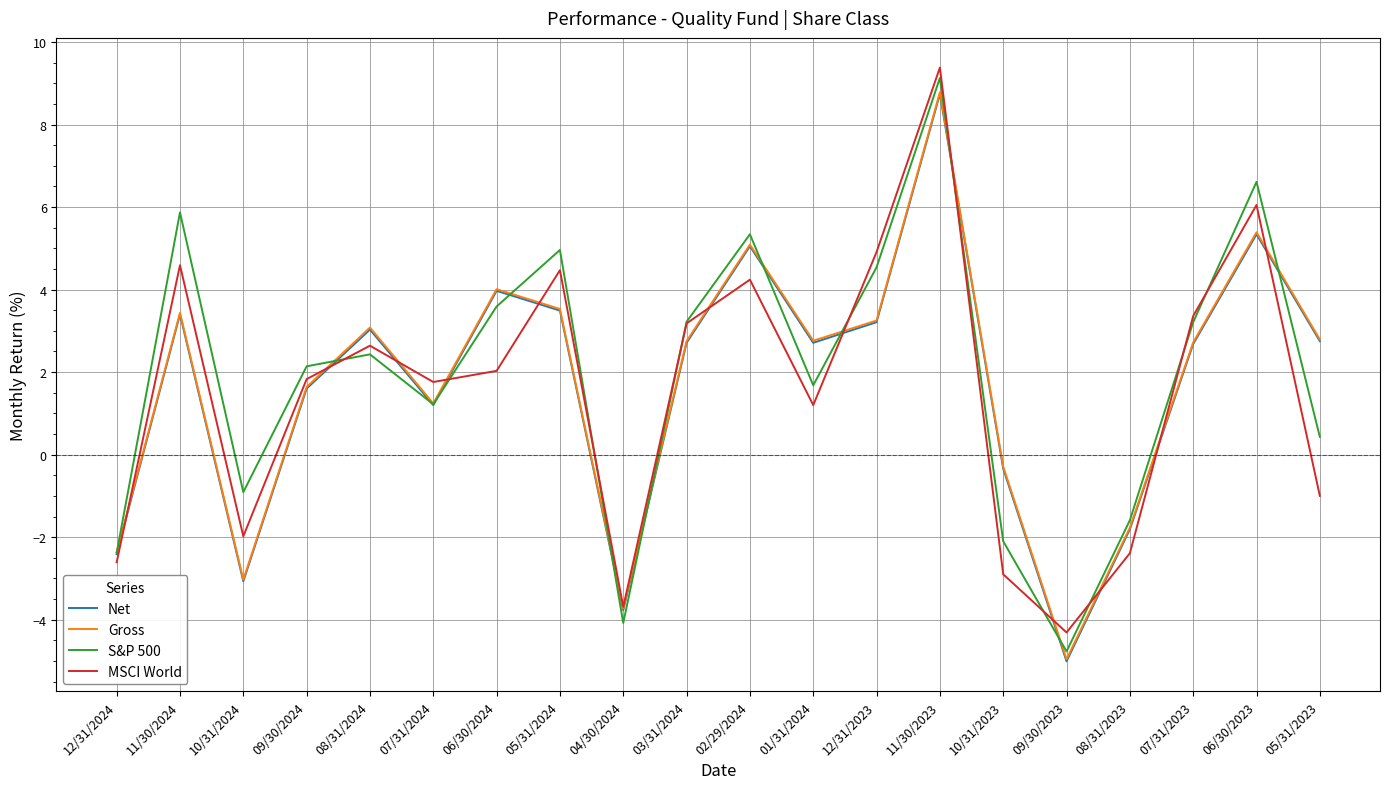

Which series has the largest range (max minus min)?

S&P 500